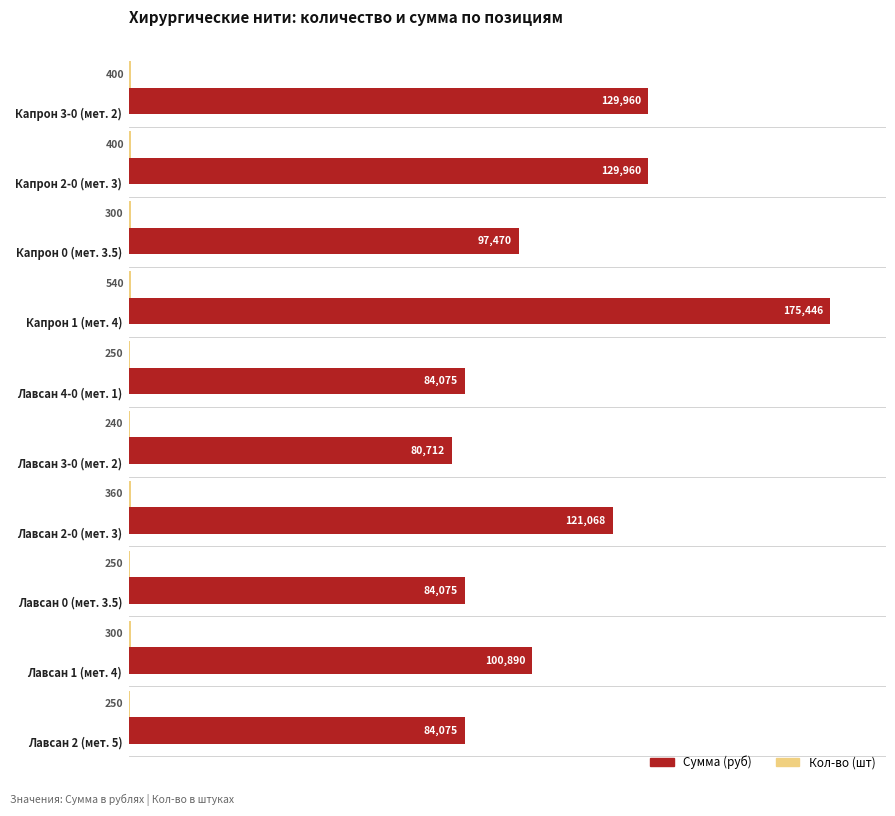

What is the greatest value displayed?

175446